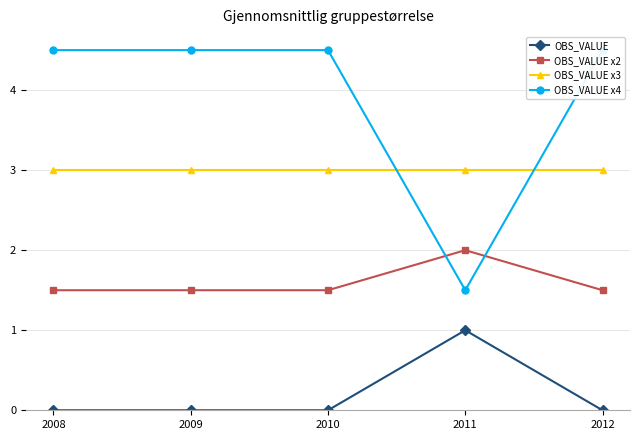

Is it true that OBS_VALUE x2 equals 2.0 at 2011?

True